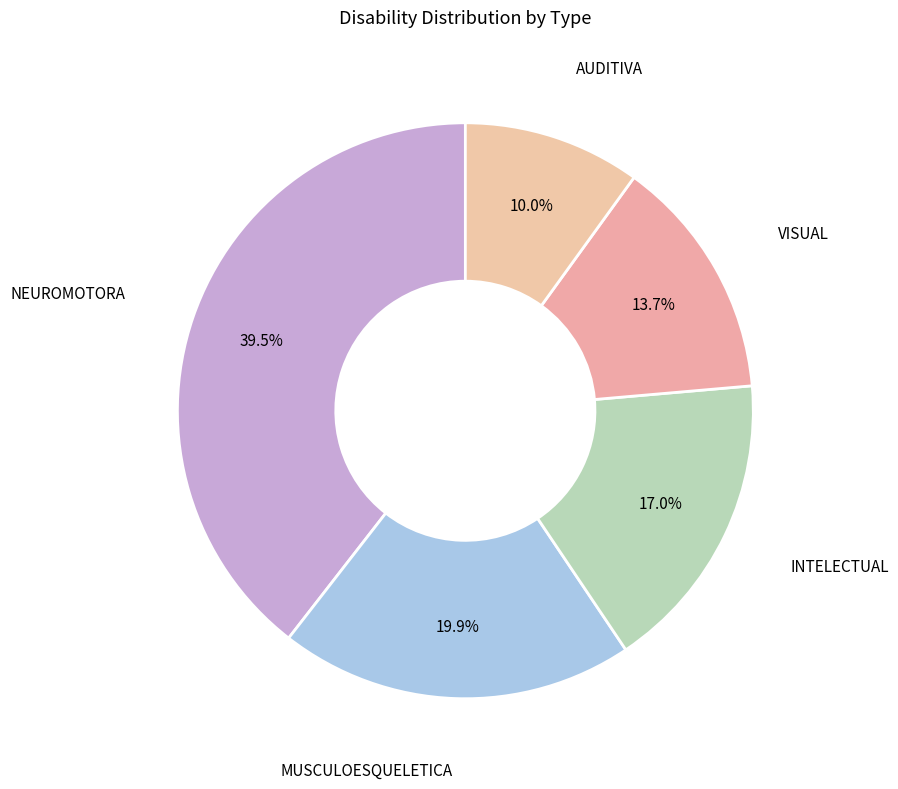

Count the number of slices in the pie.

5